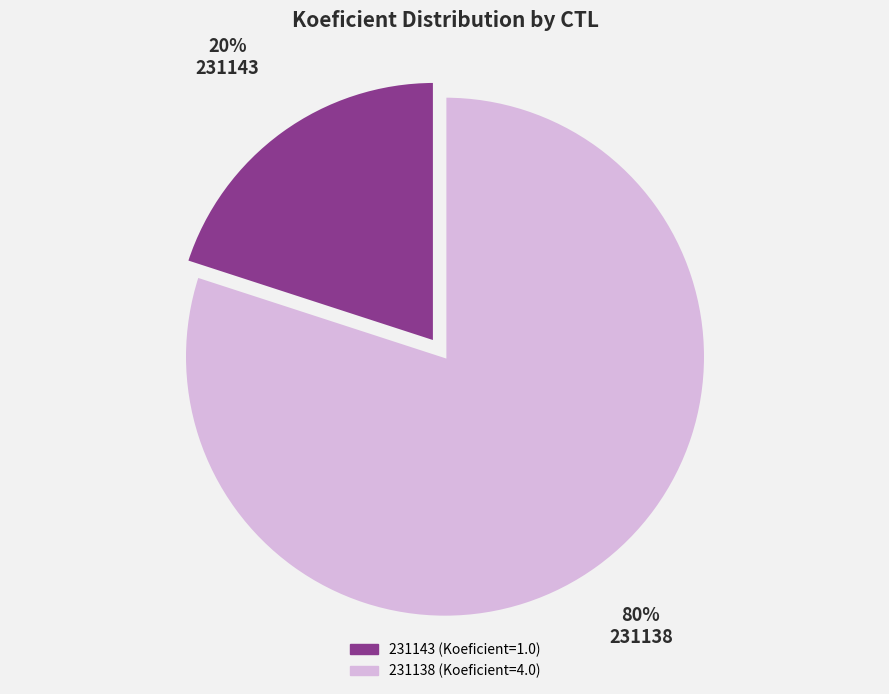

The 231138 slice represents 65% of the pie. True or false?

False